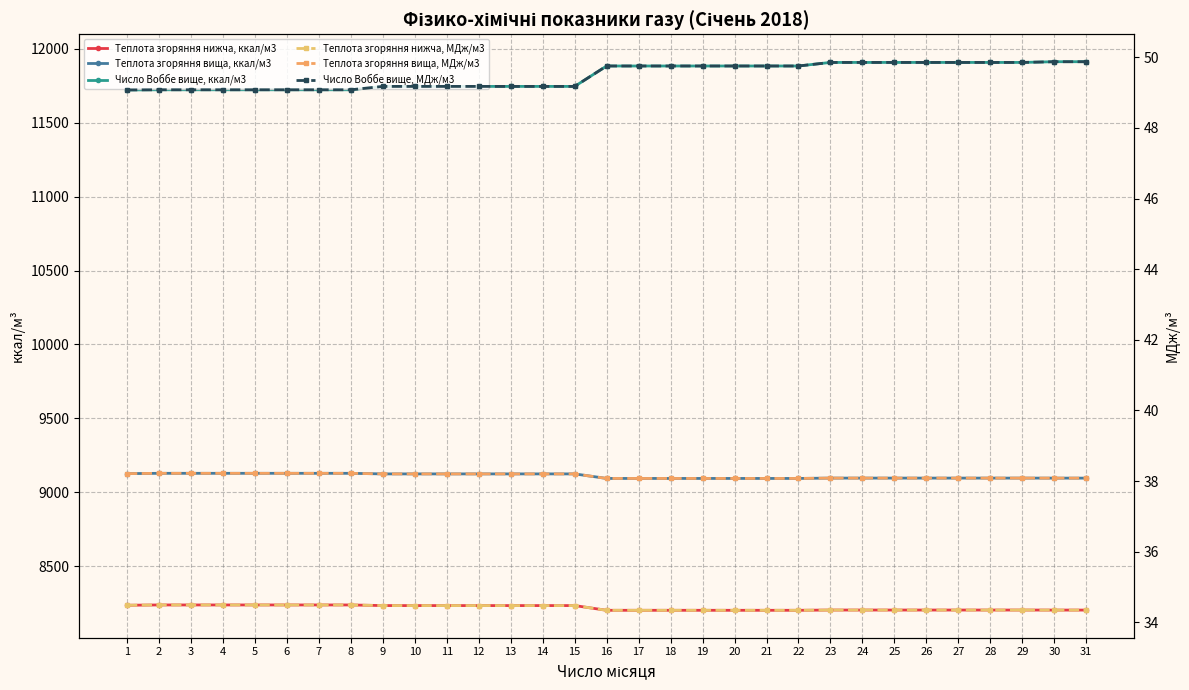

How many distinct data groups are displayed?

6